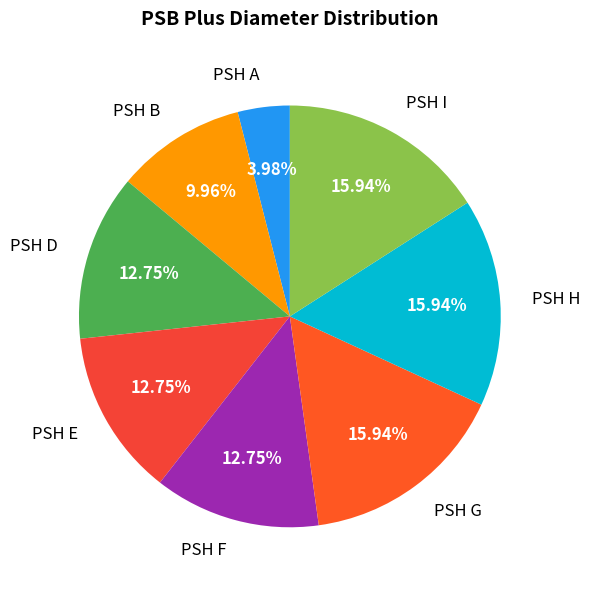

To the nearest percent, what is the difference between the largest and smallest slice percentages?

12%